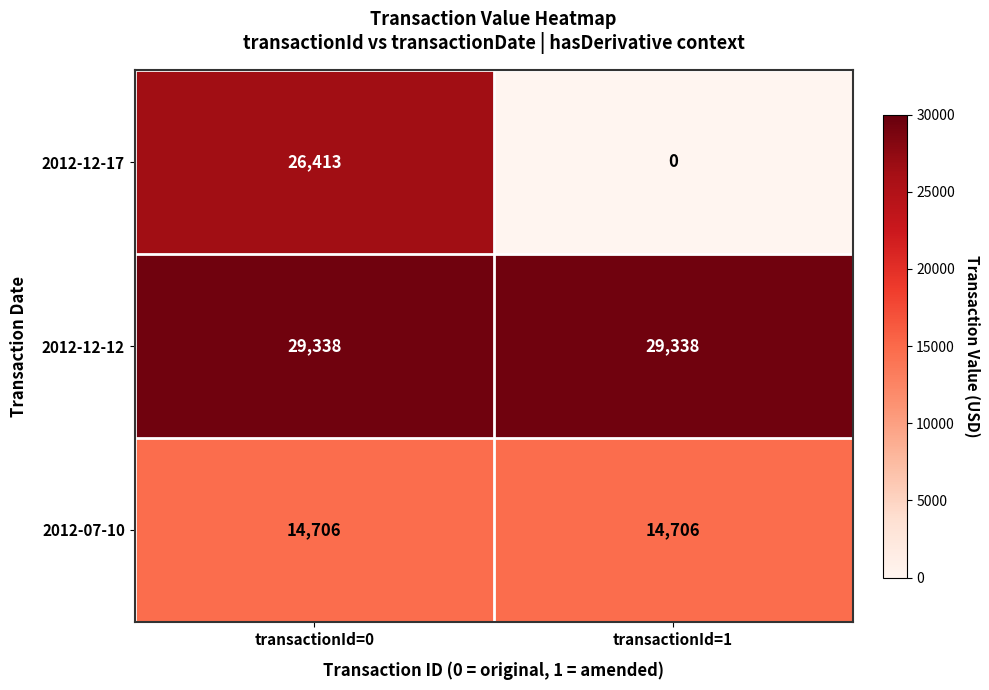

What is the difference between the highest and lowest values at transactionId=1?

29338